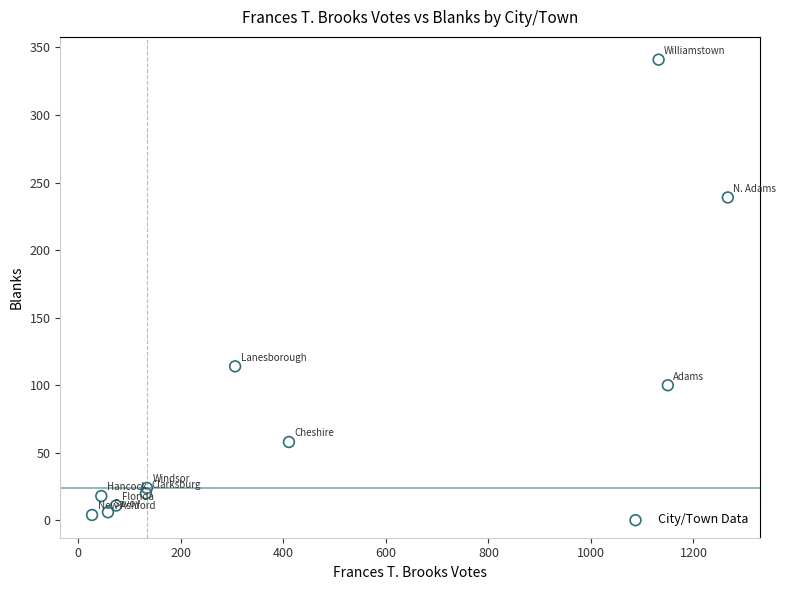

What is the average Y value?

85